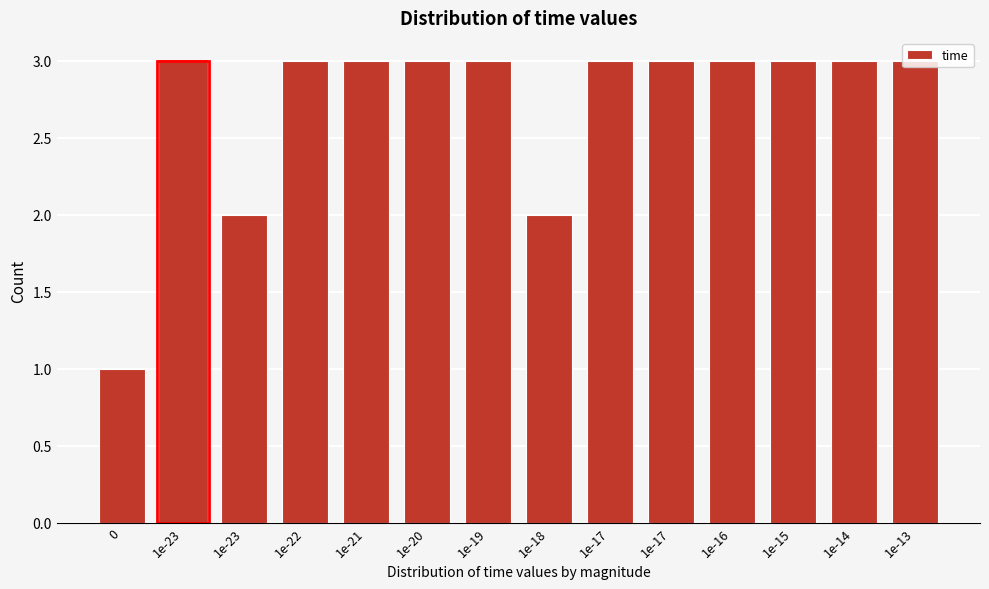

Does the chart contain any negative values?

No